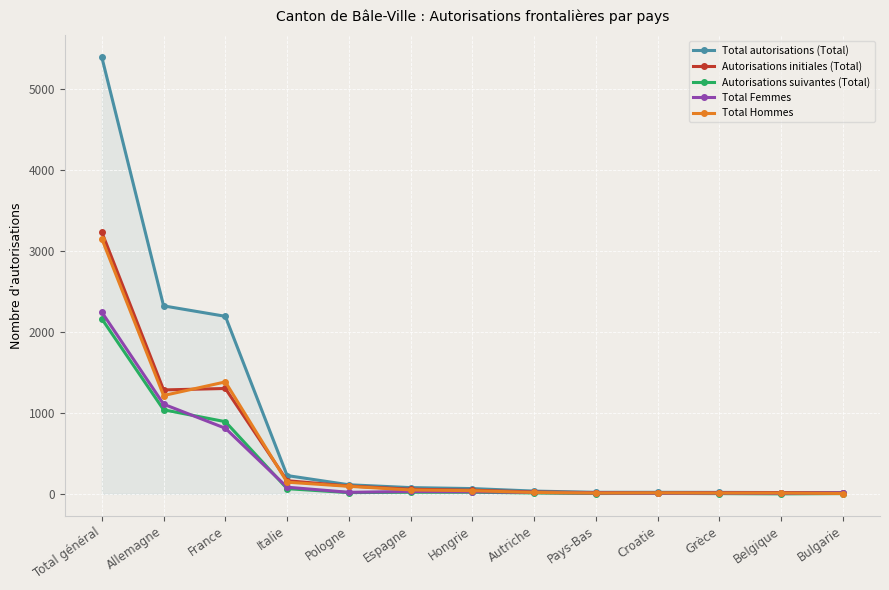

At which label is Total autorisations (Total) closest to 2702?

Allemagne